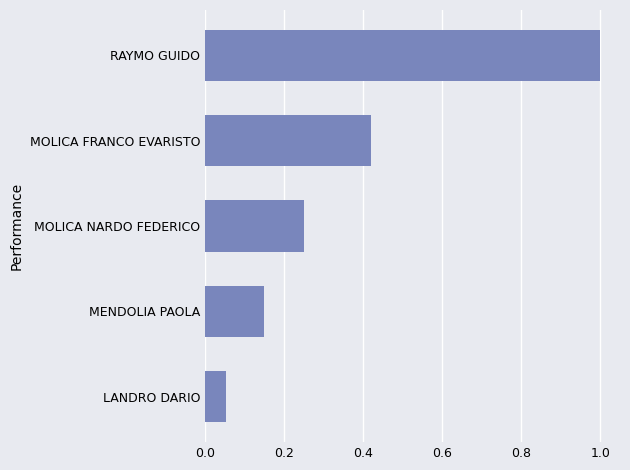

The value at RAYMO GUIDO is 1.0. True or false?

True